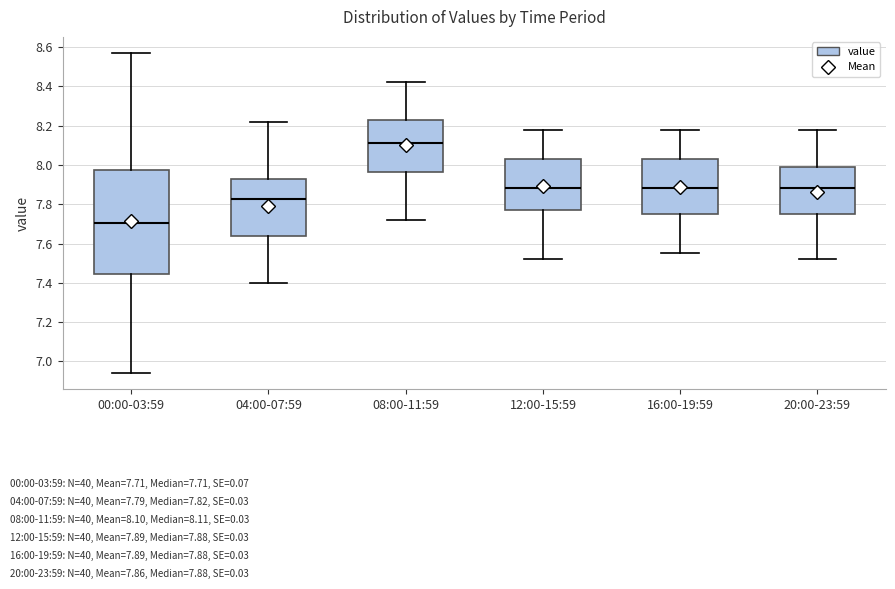

Reading left to right, read every box against the y-axis: the position of its median line, the range the box covers, and the ends of its whiskers. The values are not printed on the chart, so give them approximately, as read against the axis.

00:00-03:59: median 7.70, box 7.44 to 7.98, whiskers 6.94 to 8.58
04:00-07:59: median 7.82, box 7.64 to 7.92, whiskers 7.40 to 8.22
08:00-11:59: median 8.12, box 7.96 to 8.22, whiskers 7.72 to 8.42
12:00-15:59: median 7.88, box 7.78 to 8.02, whiskers 7.52 to 8.18
16:00-19:59: median 7.88, box 7.76 to 8.02, whiskers 7.56 to 8.18
20:00-23:59: median 7.88, box 7.76 to 8.00, whiskers 7.52 to 8.18